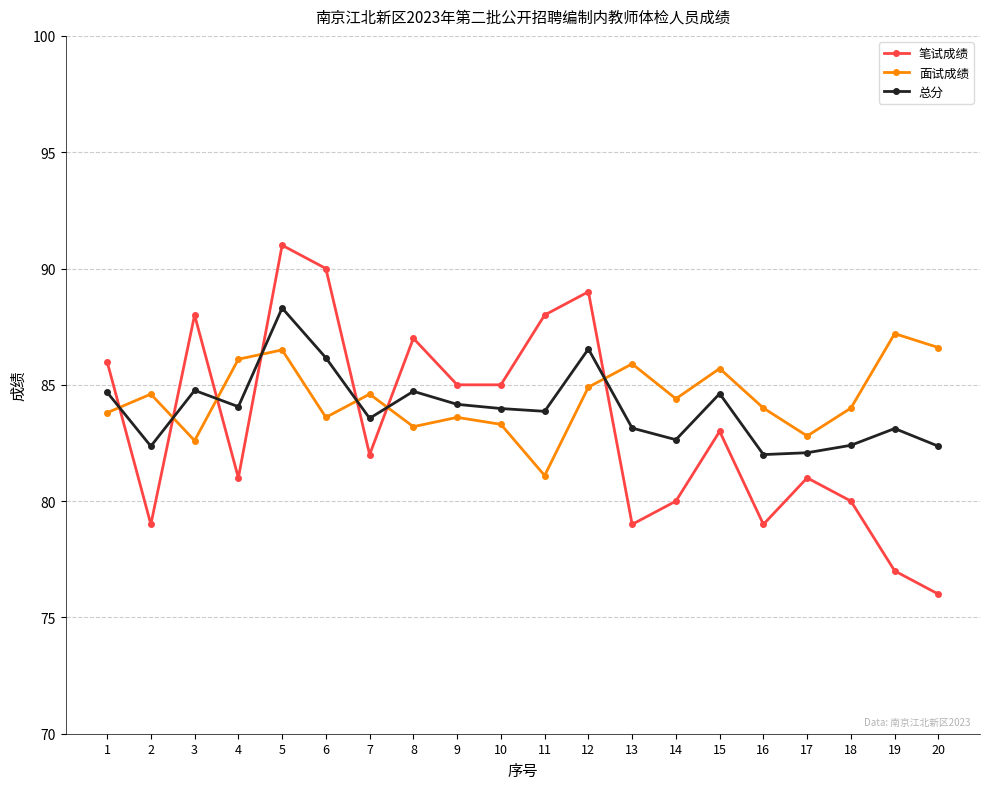

What is the value of the 面试成绩 point at the 5th from the left?

86.5